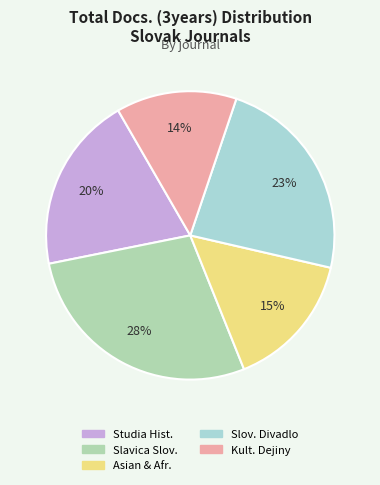

To the nearest percent, what percentage of the pie is Asian & Afr.?

15%